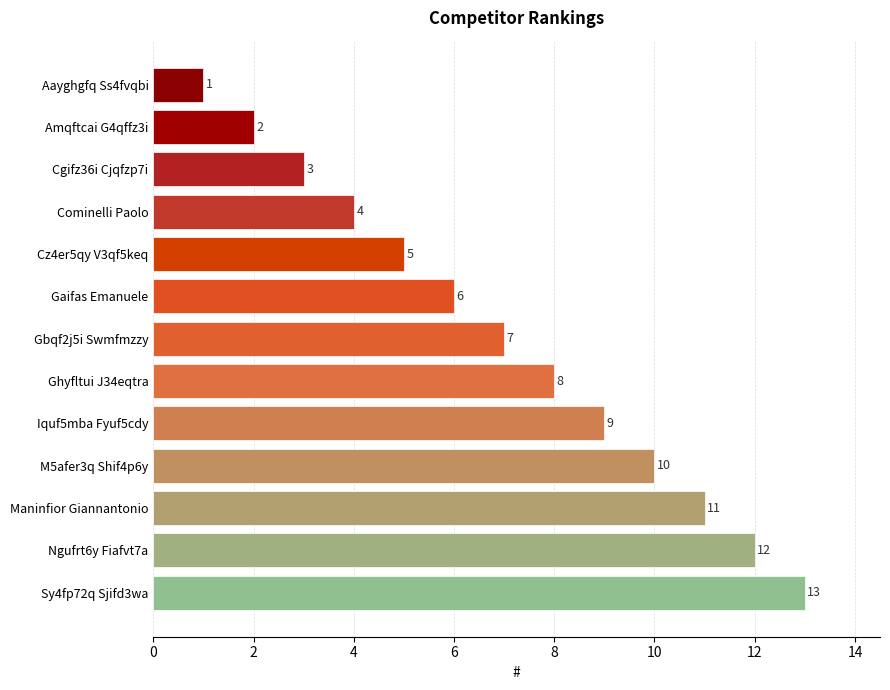

What value does the data have at Ghyfltui J34eqtra?

8